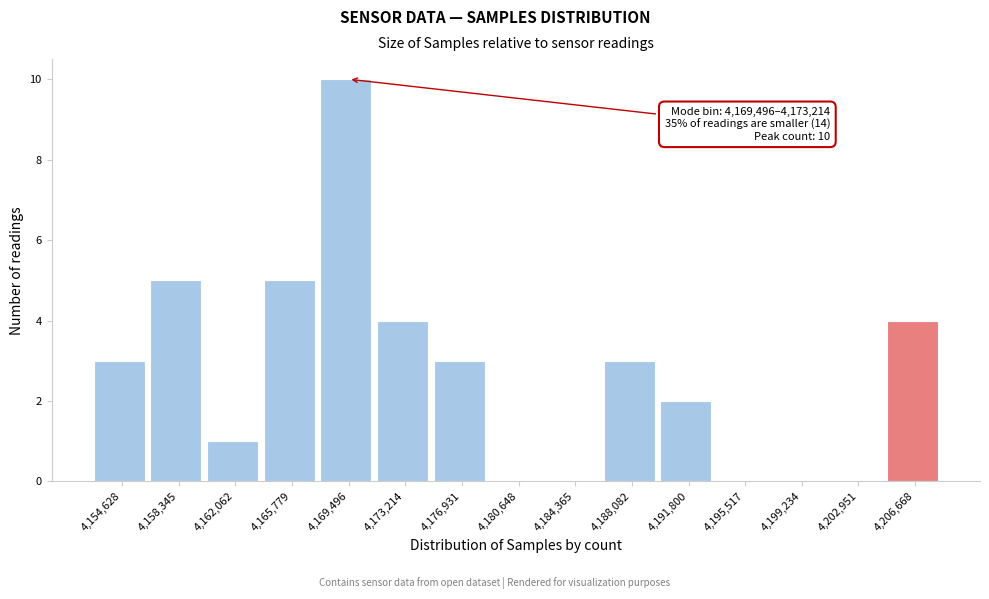

Reading left to right, extract all data points from this chart.

4,154,628=3	4,158,345=5	4,162,062=1	4,165,779=5	4,169,496=10	4,173,214=4	4,176,931=3	4,180,648=0	4,184,365=0	4,188,082=3	4,191,800=2	4,195,517=0	4,199,234=0	4,202,951=0	4,206,668=4